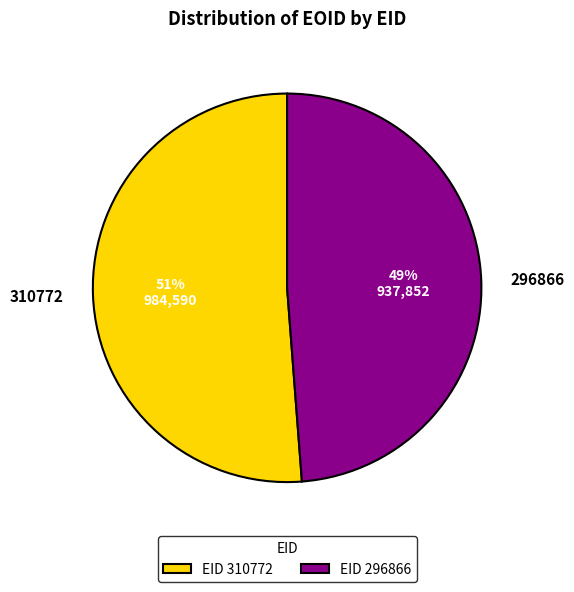

Is the sum of 310772 and 296866 greater than half?

Yes